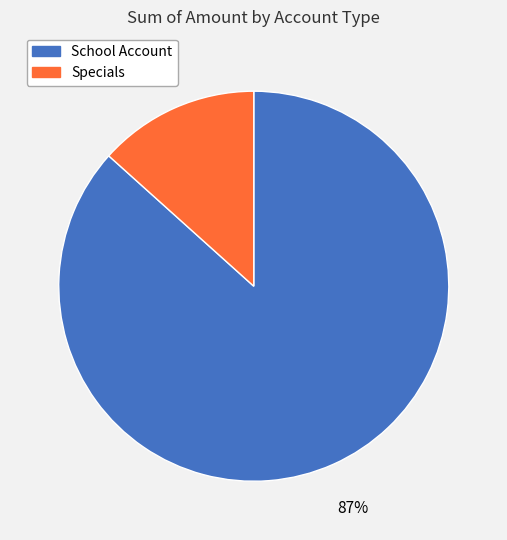

Is there a majority slice in this chart?

Yes